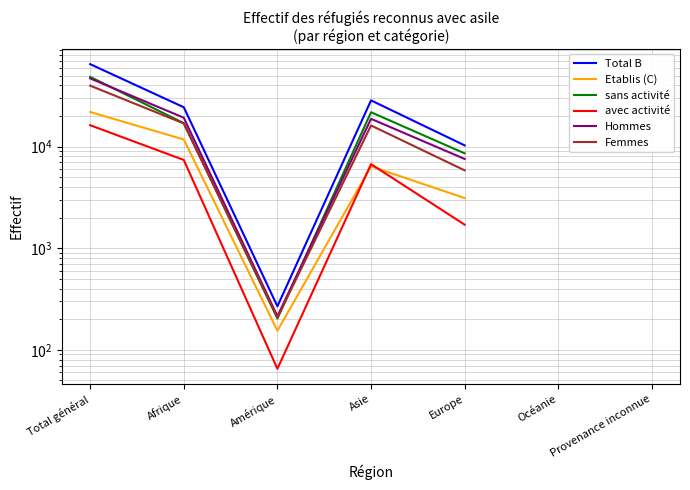

What is the maximum value for Femmes?

39857.0